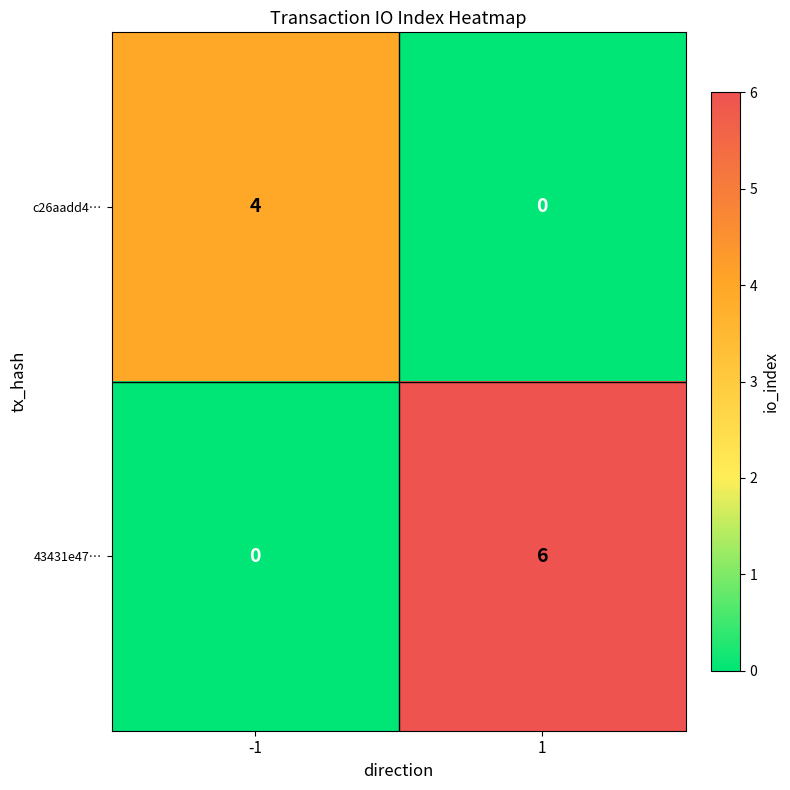

Rank the series at -1 from highest to lowest value.

c26aadd4…, 43431e47…